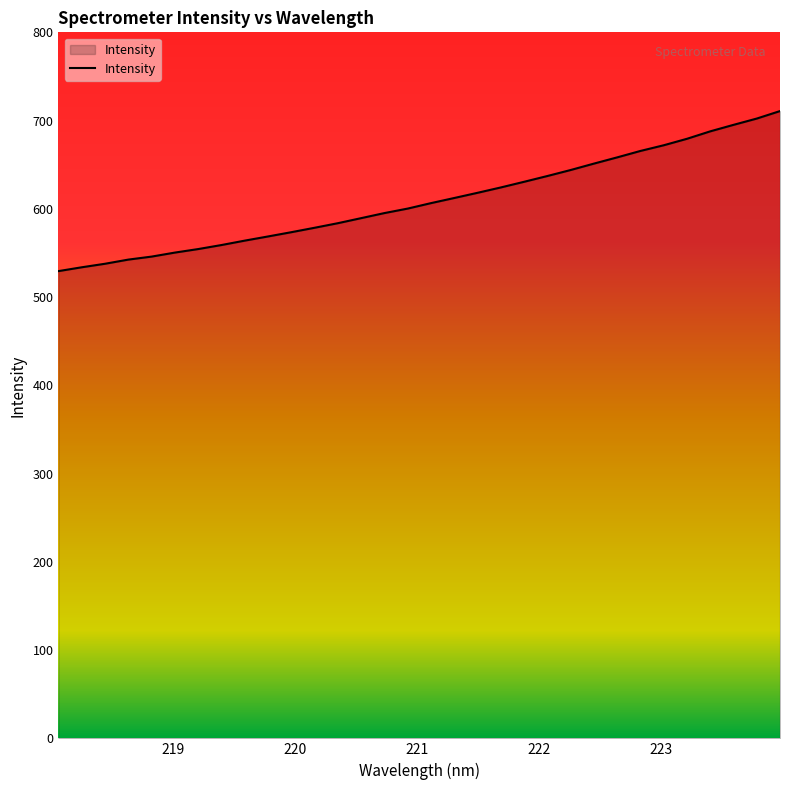

What is the sum of all values?

19502.8